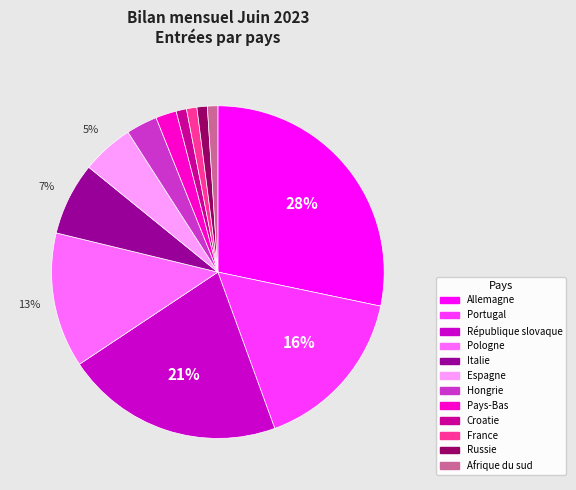

Which has a higher value, Croatie or Pays-Bas?

Pays-Bas